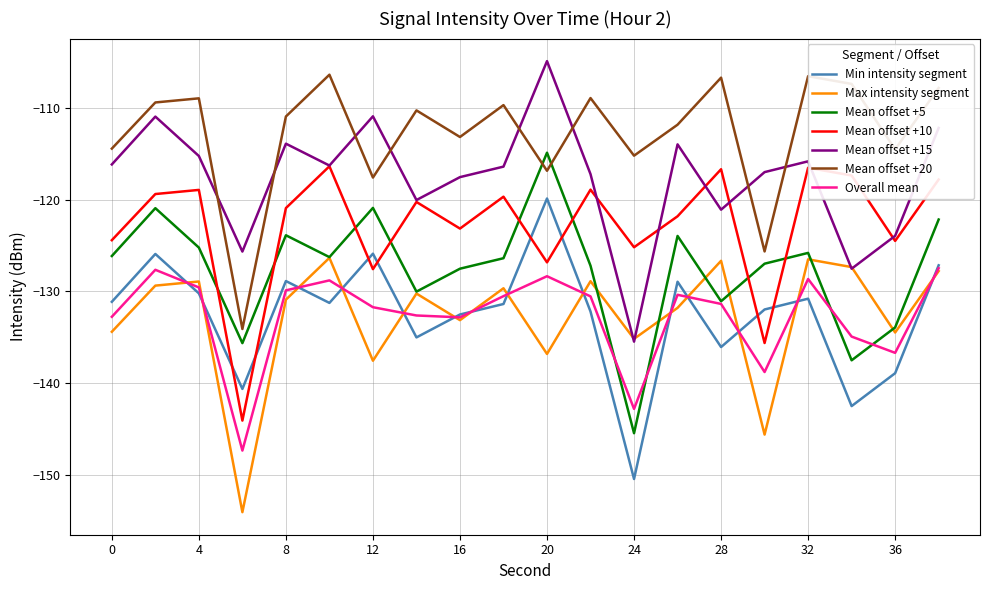

True or false: Mean offset +5 and Min intensity segment cross at least once.

False